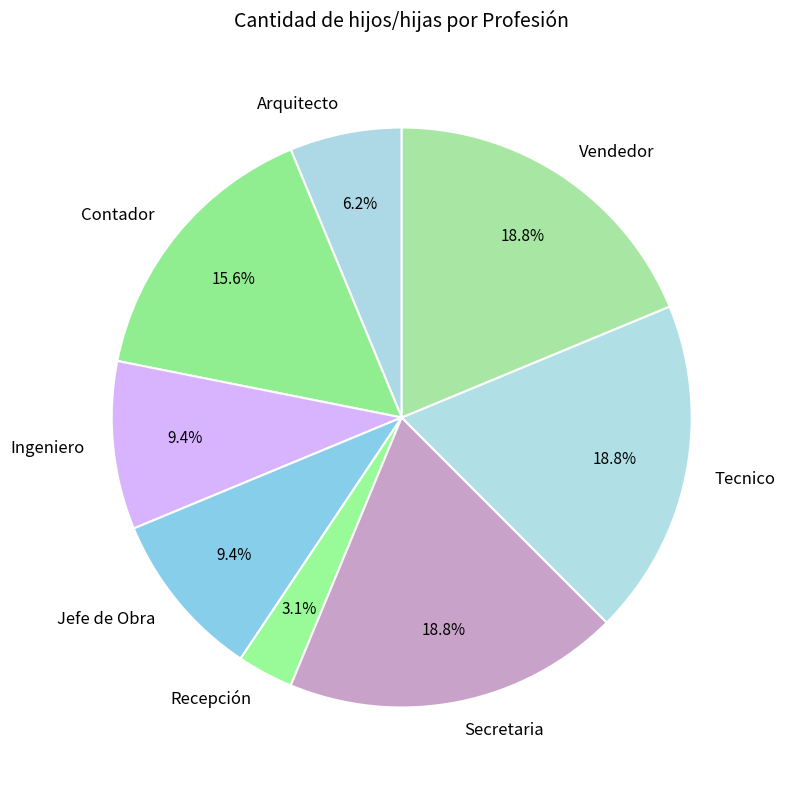

Which category has the smallest portion of the pie?

Recepción